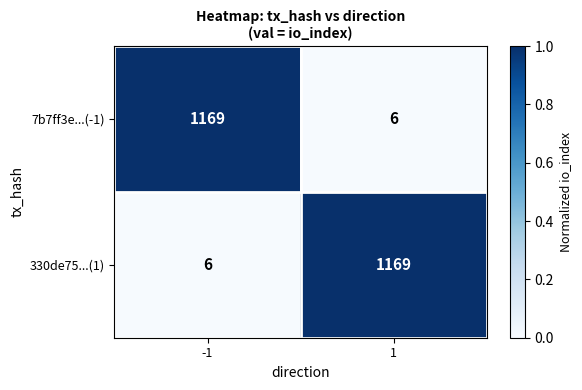

What is the total value across all series at 1?

1175